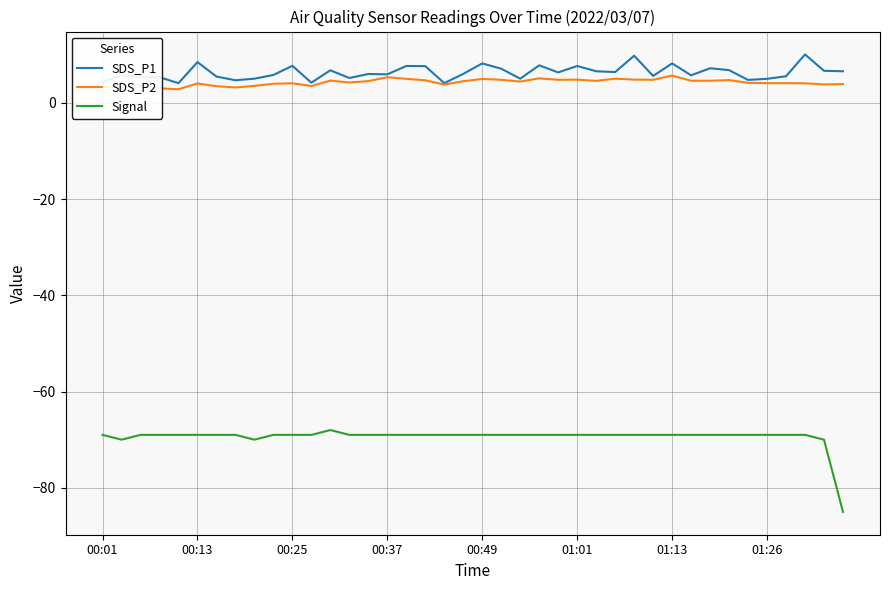

True or false: Signal and SDS_P2 intersect in this chart.

False